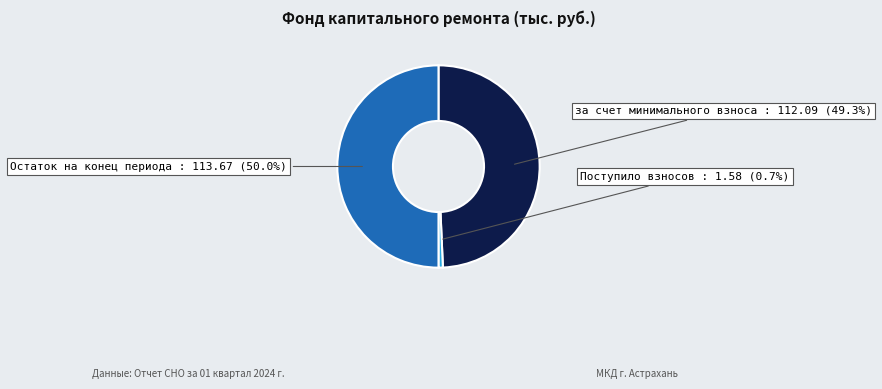

What is the largest slice in the pie chart?

Остаток на конец периода